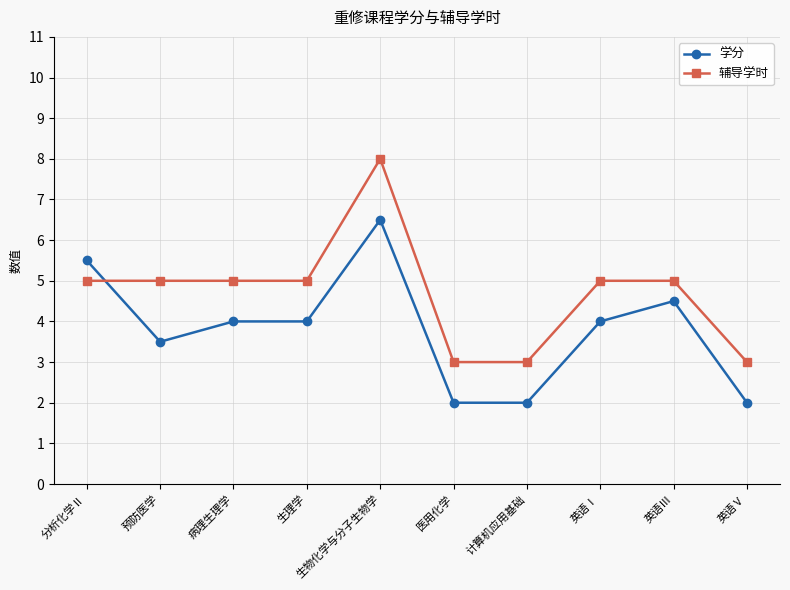

How many intersections are there between 学分 and 辅导学时?

1